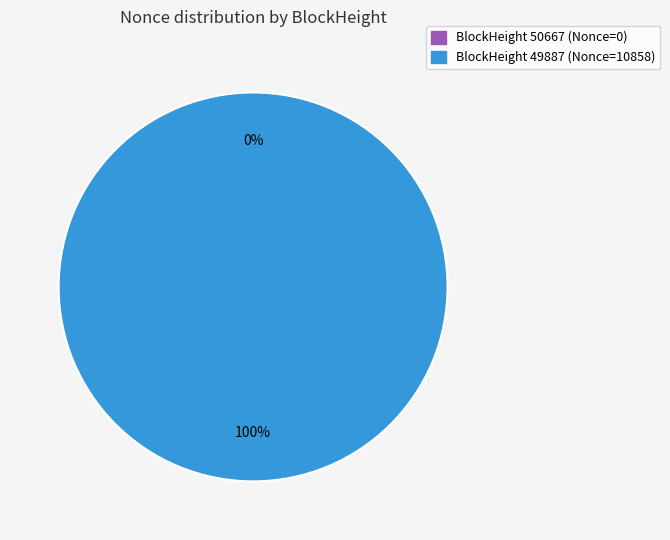

Rank the categories by value from highest to lowest.

49887, 50667